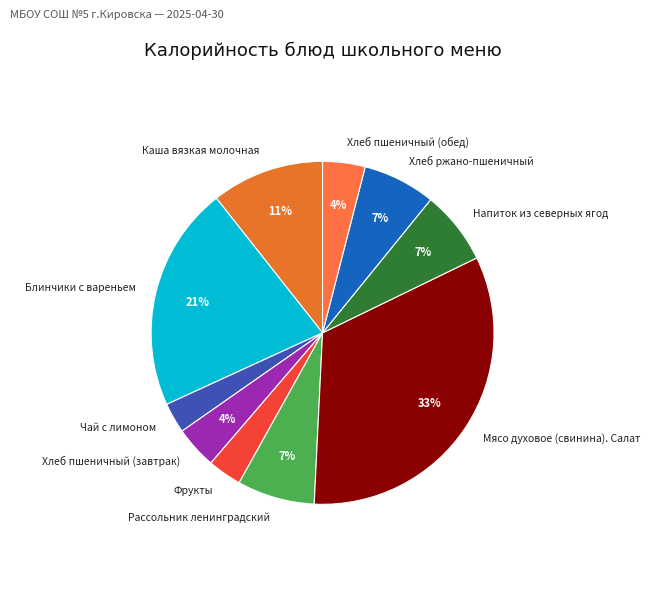

Is it true that Мясо духовое (свинина). Салат is 33% of the pie?

True